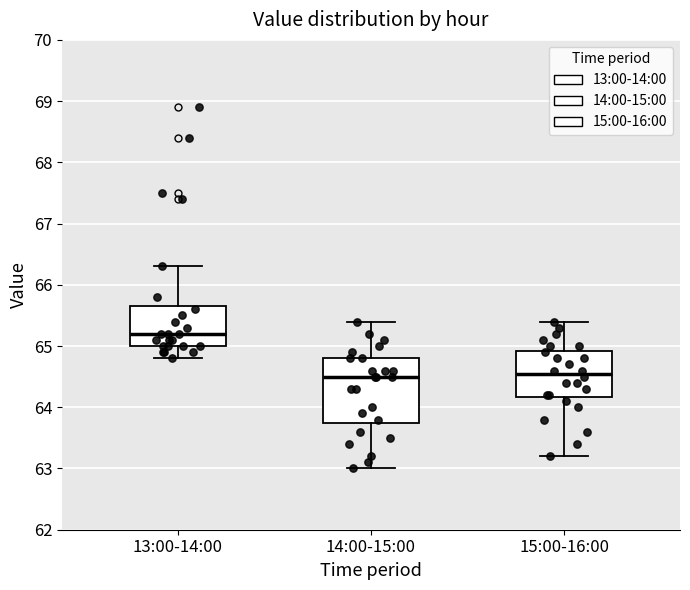

Comparing the boxes themselves (not the whiskers), which one is the tallest?

14:00-15:00